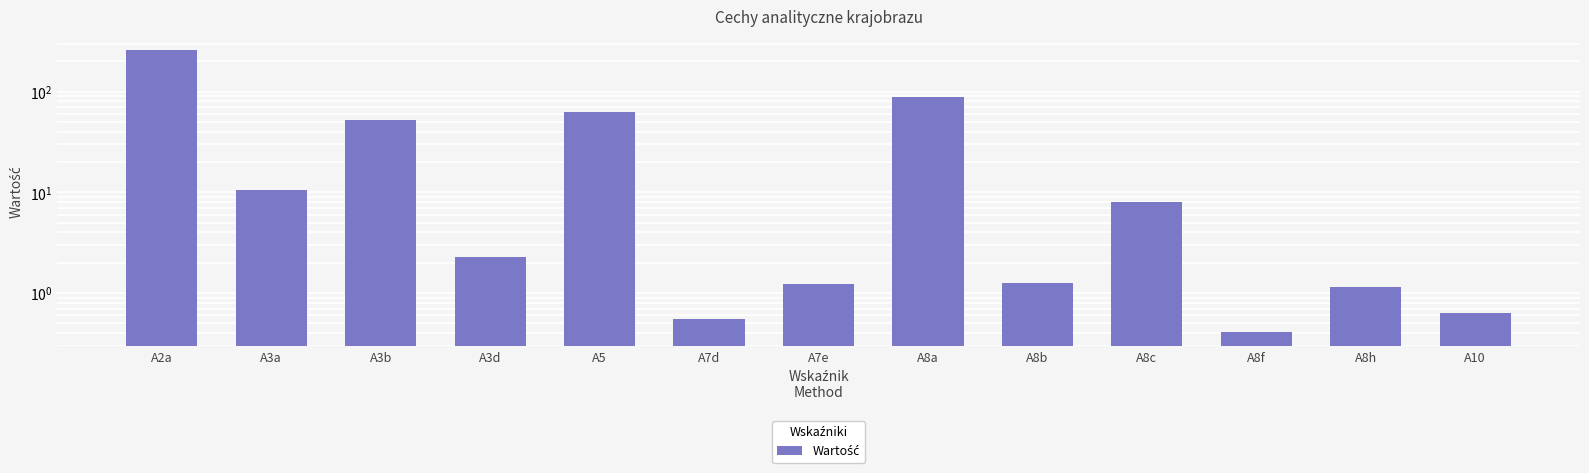

The chart shows a value of 1.1 at A3d. True or false?

False